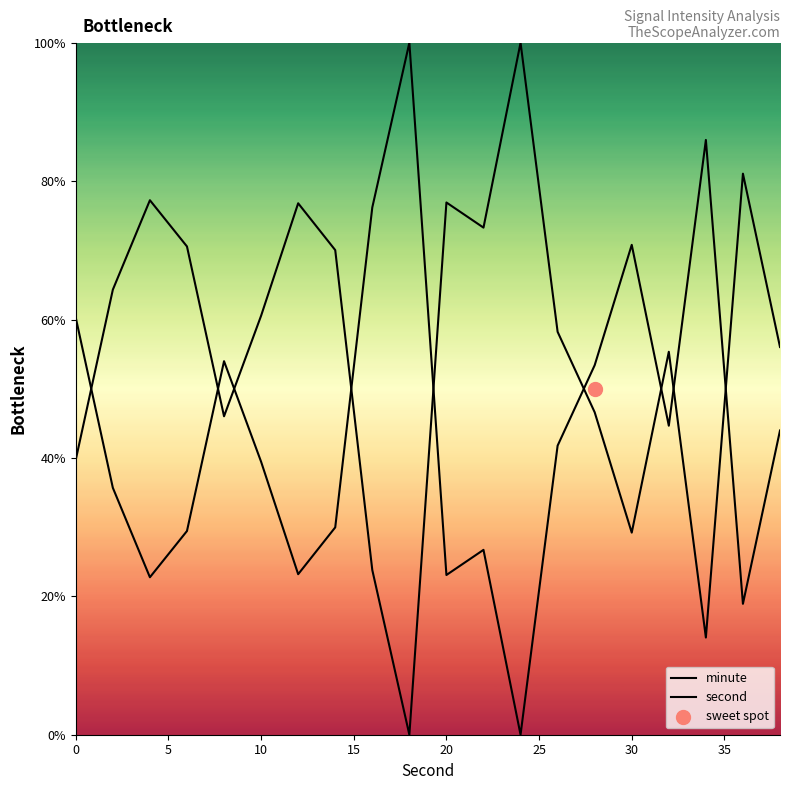

Which series has the largest Y range (max minus min)?

minute